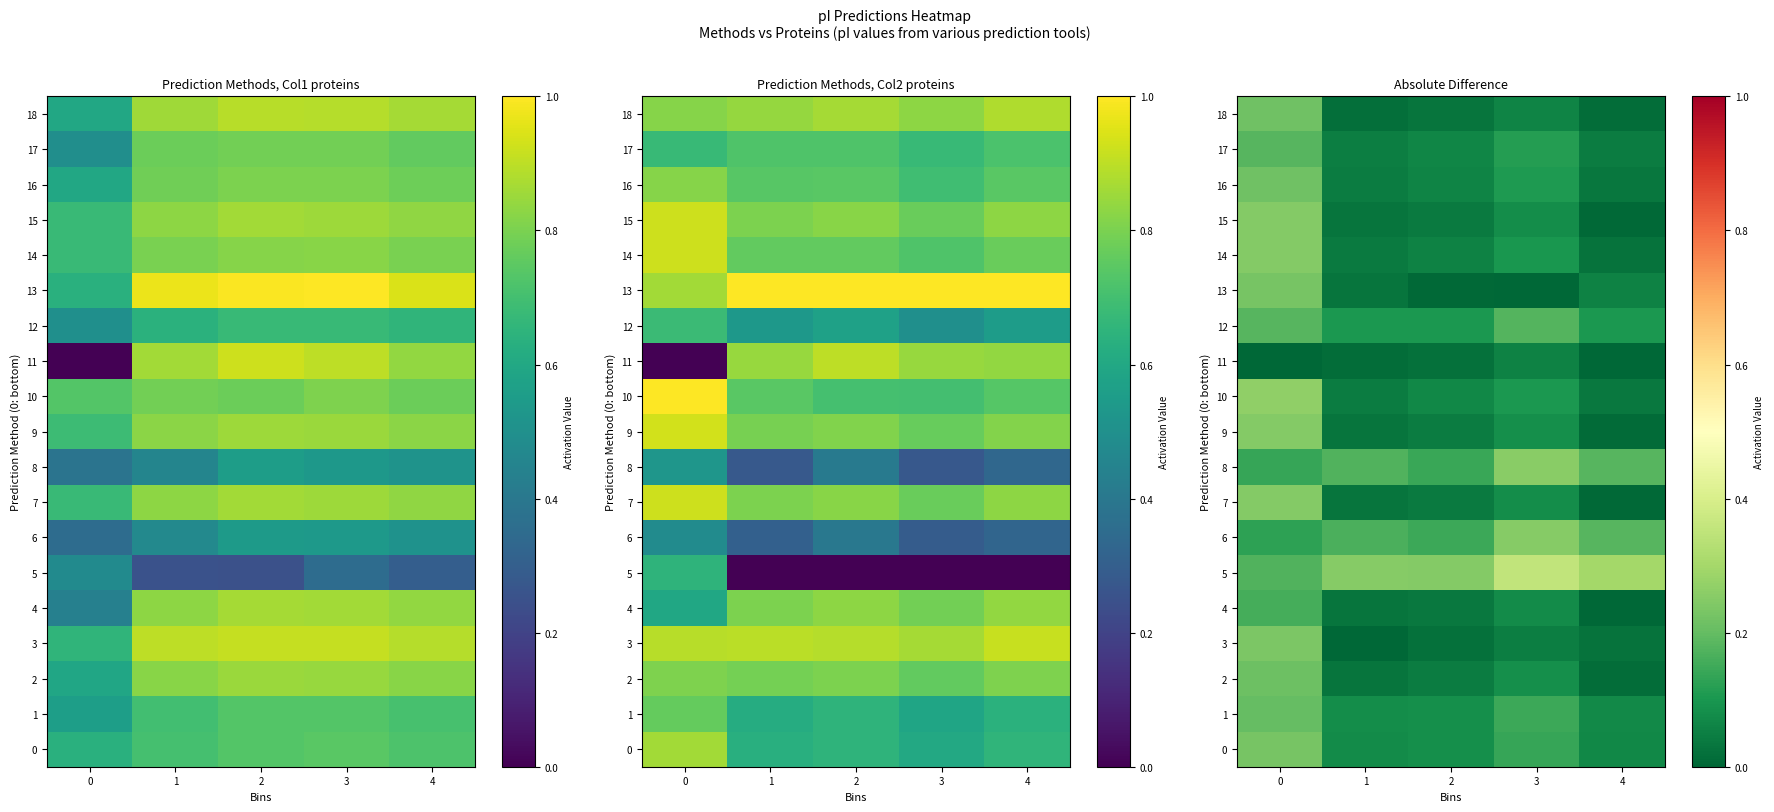

Between 3 and 4, which series saw the biggest shift?

12